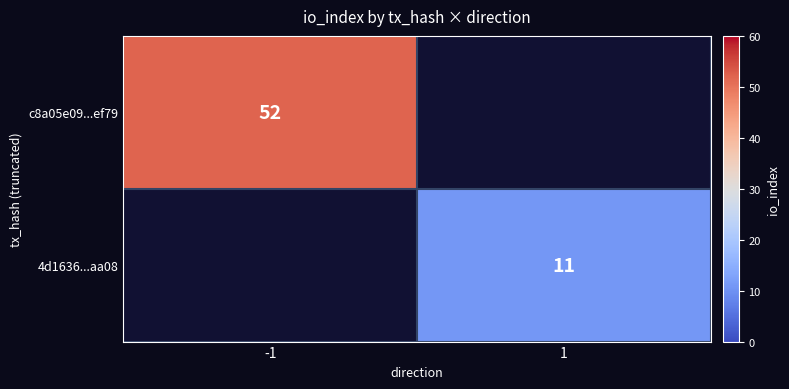

Is it true that 4d1636...aa08 equals 11 at 1?

True